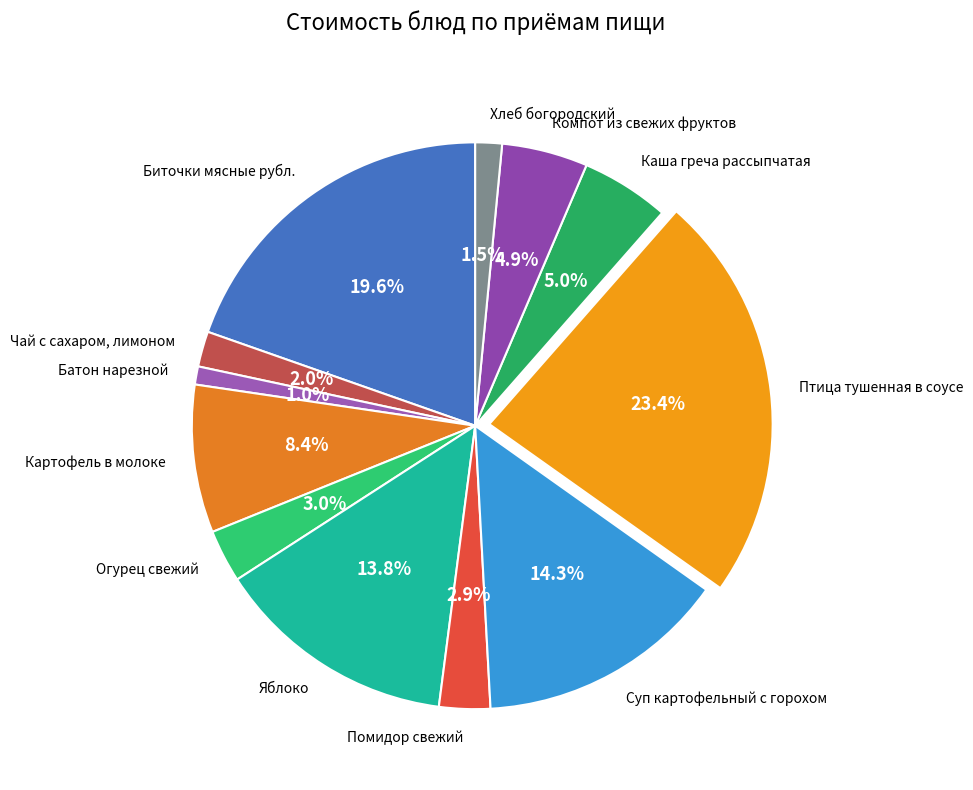

Approximately how many times larger is the value at Суп картофельный с горохом compared to Биточки мясные рубл.?

0.7